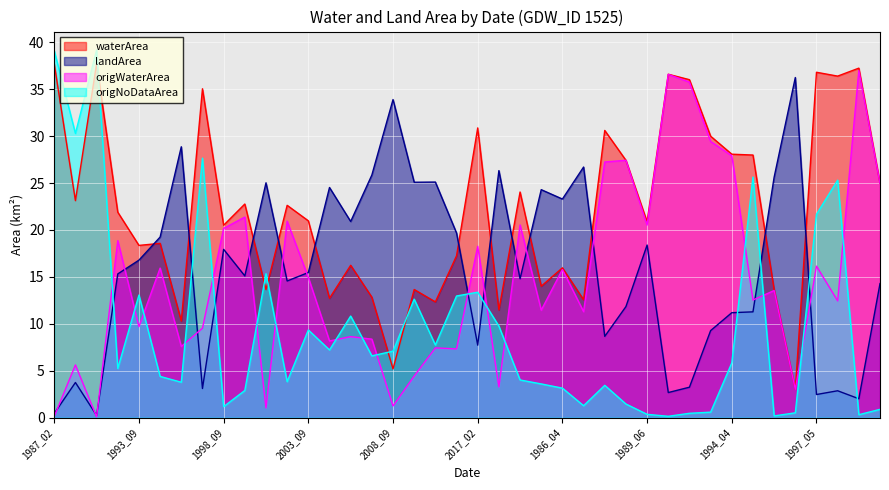

Reading left to right, what are all the values shown in this chart?

waterArea: 37.7	23.1	37.7	21.9	18.4	18.6	10.3	35.0	20.5	22.8	13.6	22.6	21.0	12.7	16.2	12.8	5.2	13.7	12.3	17.2	30.9	11.5	24.0	14.0	16.0	12.6	30.6	27.4	20.9	36.6	36.0	30.0	28.1	28.0	13.6	3.0	36.8	36.4	37.2	25.0
landArea: 0.4	3.7	0.2	15.3	16.8	19.2	28.9	3.1	17.9	15.1	25.0	14.6	15.5	24.5	20.9	25.9	33.9	25.1	25.1	19.7	7.7	26.3	14.8	24.3	23.3	26.7	8.7	11.8	18.4	2.7	3.2	9.3	11.2	11.3	25.6	36.2	2.5	2.9	2.0	14.3
origWaterArea: 0.1	5.6	0.1	18.9	9.7	15.9	7.6	9.5	20.2	21.4	1.0	20.9	14.9	8.2	8.6	8.4	1.2	4.4	7.4	7.3	18.3	3.3	20.5	11.4	15.8	11.3	27.2	27.4	20.5	36.6	35.8	29.4	27.9	12.5	13.5	3.0	16.1	12.4	37.0	25.0
origNoDataArea: 39.1	30.3	39.2	5.2	13.1	4.4	3.8	27.6	1.2	2.9	15.3	3.8	9.3	7.2	10.8	6.6	7.1	12.6	7.7	13.0	13.4	9.8	4.0	3.6	3.1	1.3	3.4	1.4	0.3	0.1	0.5	0.6	5.8	25.6	0.2	0.5	21.7	25.3	0.3	0.9